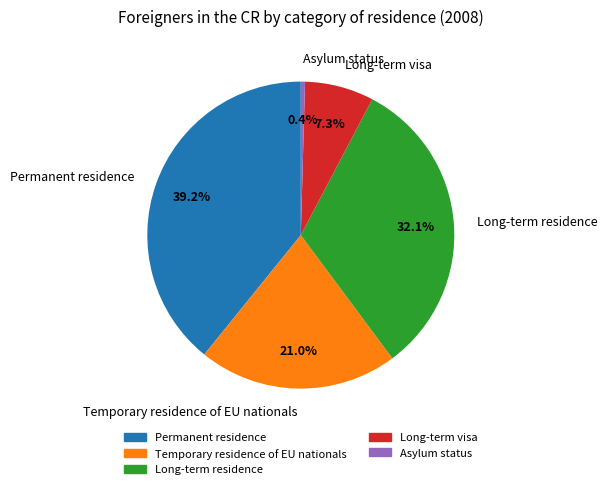

Is it true that Temporary residence of EU nationals is 21% of the pie?

True